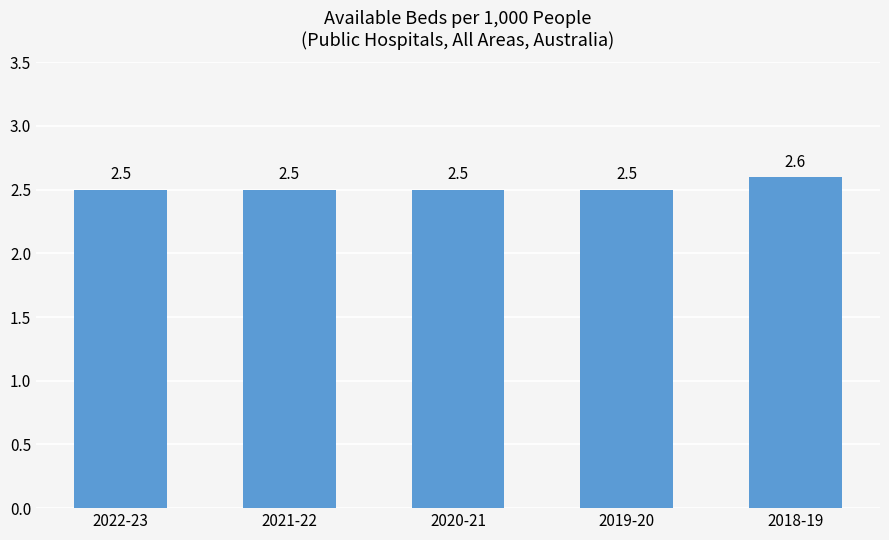

What is the ratio of the value at 2022-23 to the value at 2019-20?

1.0